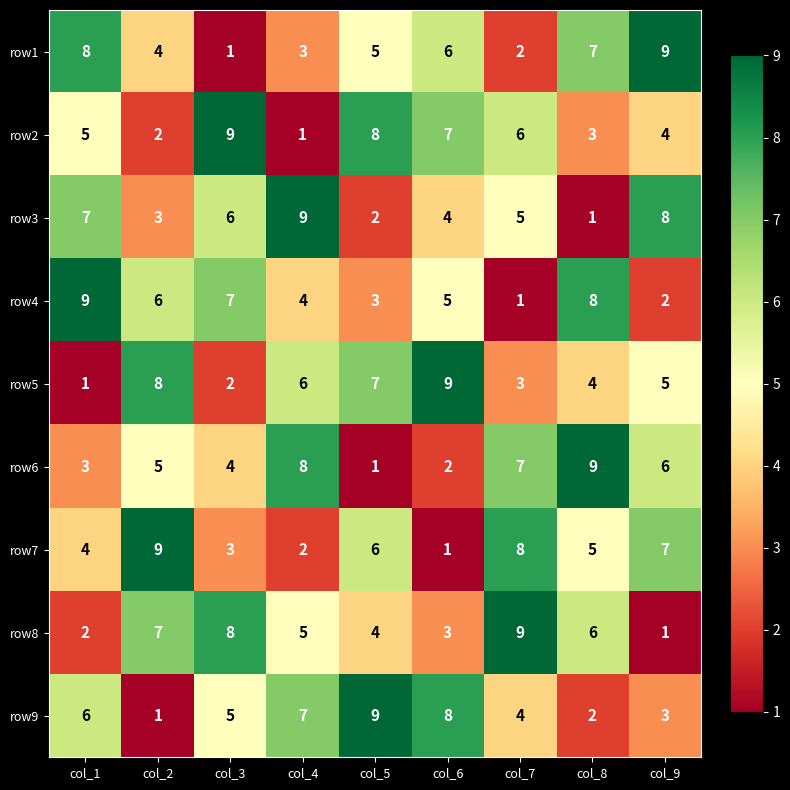

How many distinct data groups are displayed?

9